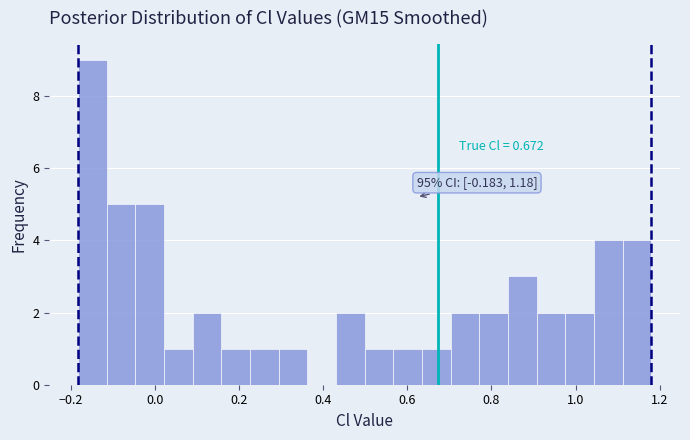

Around what value on the x-axis is the tallest bar? Give the approximate position of its centre, as read against the axis.

-0.14